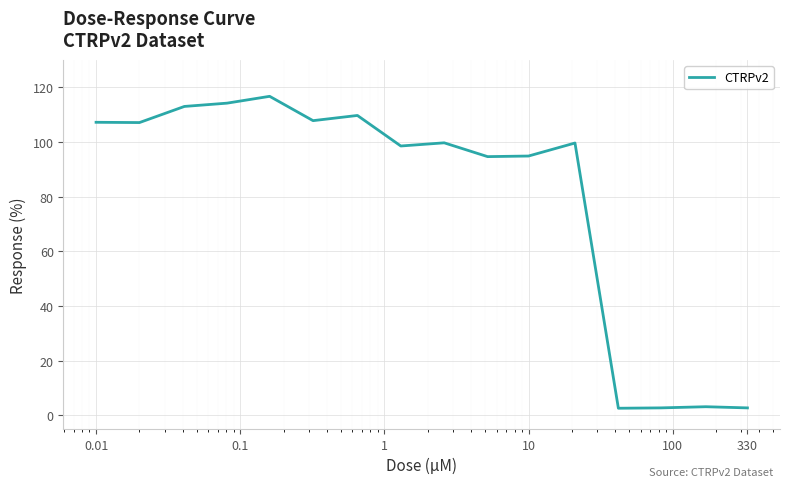

What is the difference between the maximum and minimum values?

114.1